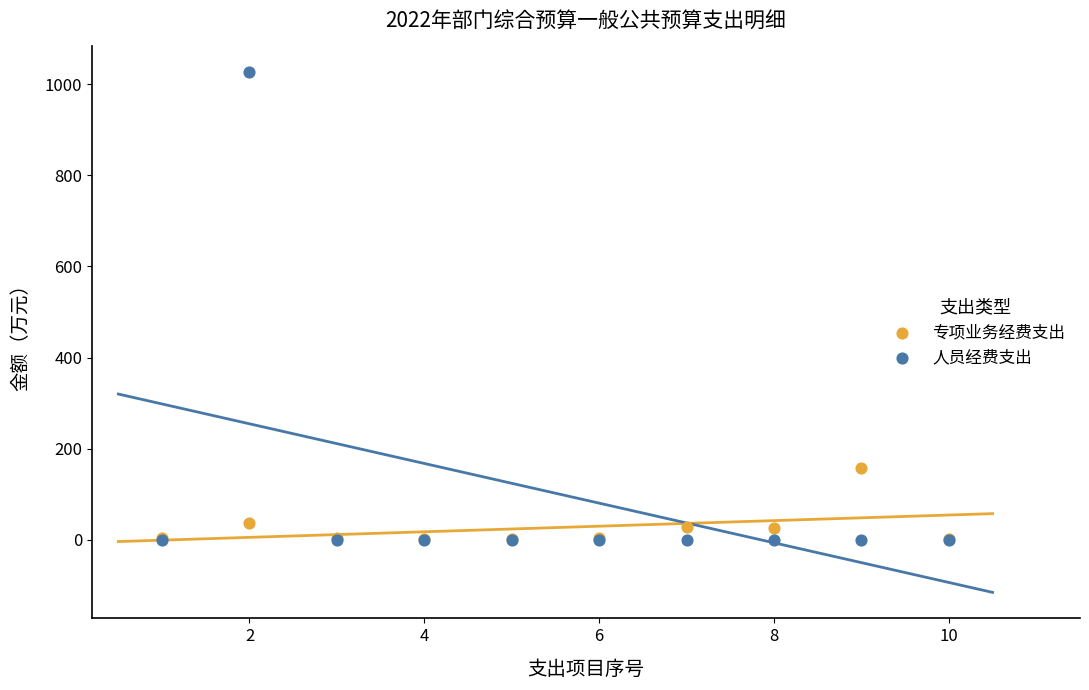

Which series has the widest spread of Y values?

人员经费支出